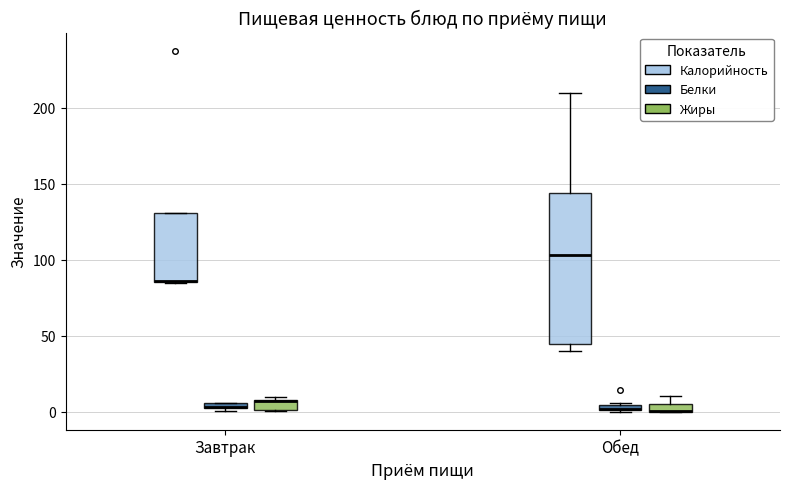

Where does the upper whisker of the box for Обед (Калорийность) end on the y-axis? The values are not printed on the chart, so give them approximately, as read against the axis.

210